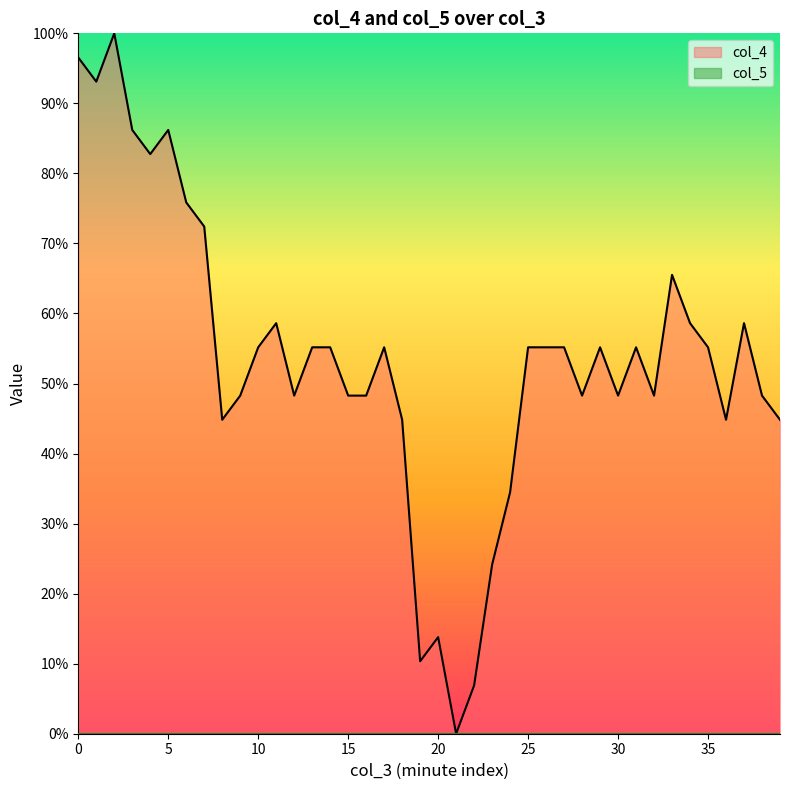

Which category has the lowest value across all series?

21